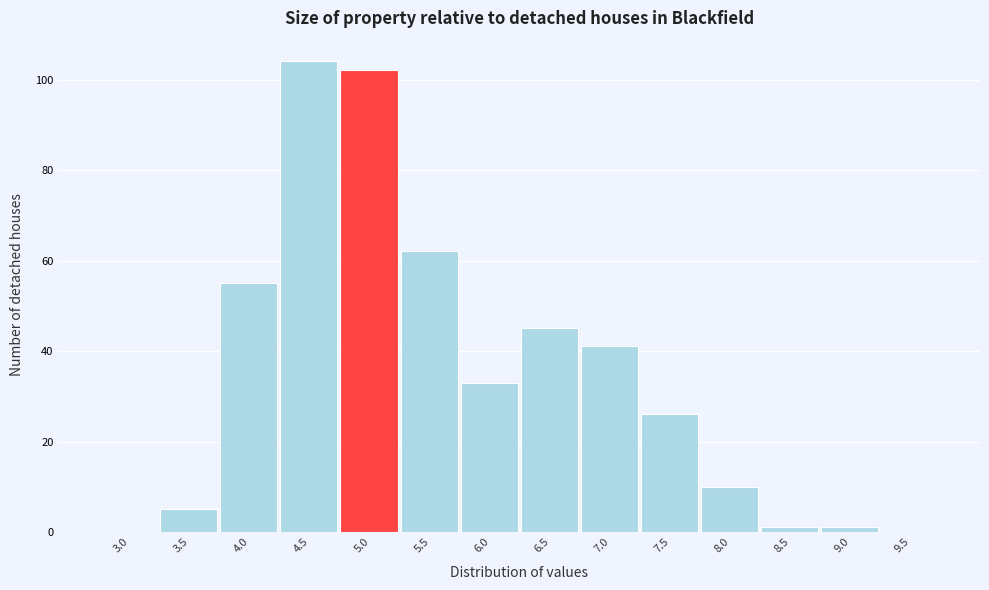

Reading left to right, list all the values displayed in this chart.

3.0=0	3.5=5	4.0=55	4.5=104	5.0=102	5.5=62	6.0=33	6.5=45	7.0=41	7.5=26	8.0=10	8.5=1	9.0=1	9.5=0